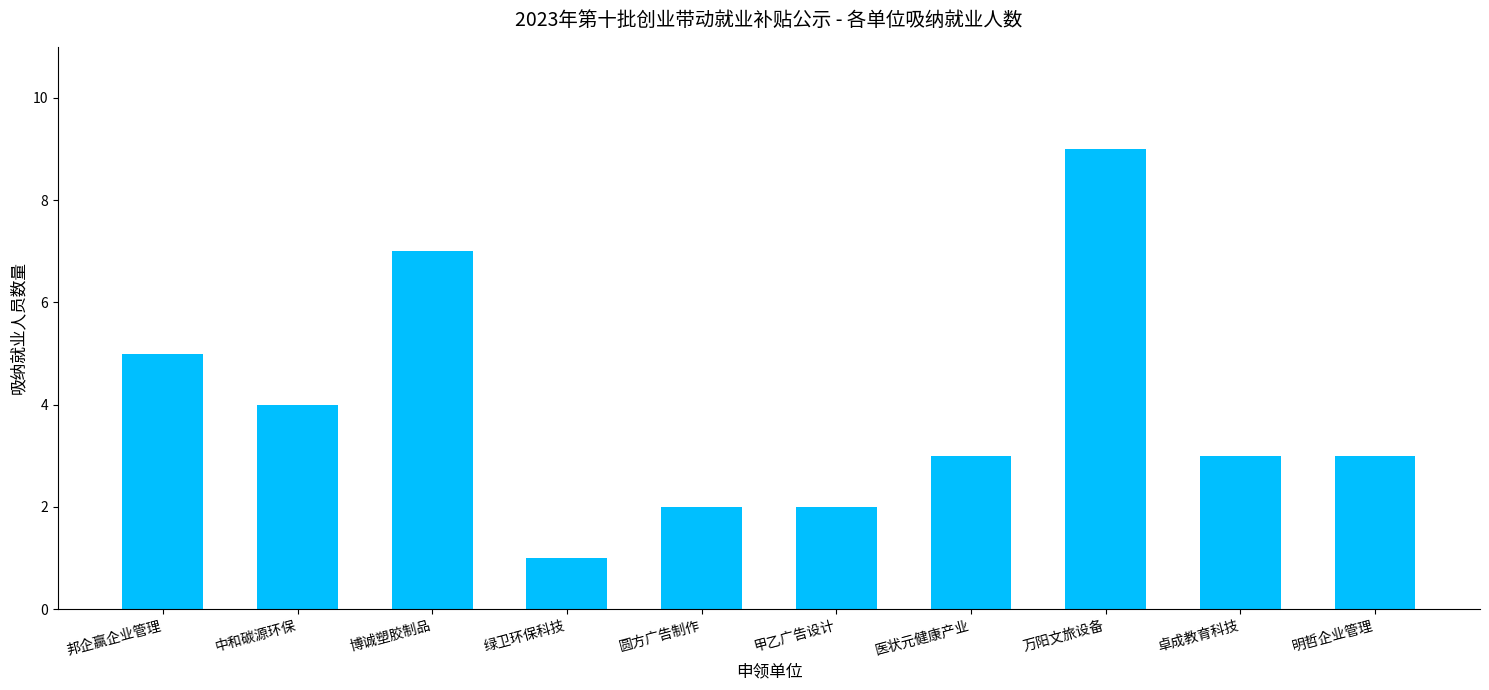

Count the number of categories in the chart.

10